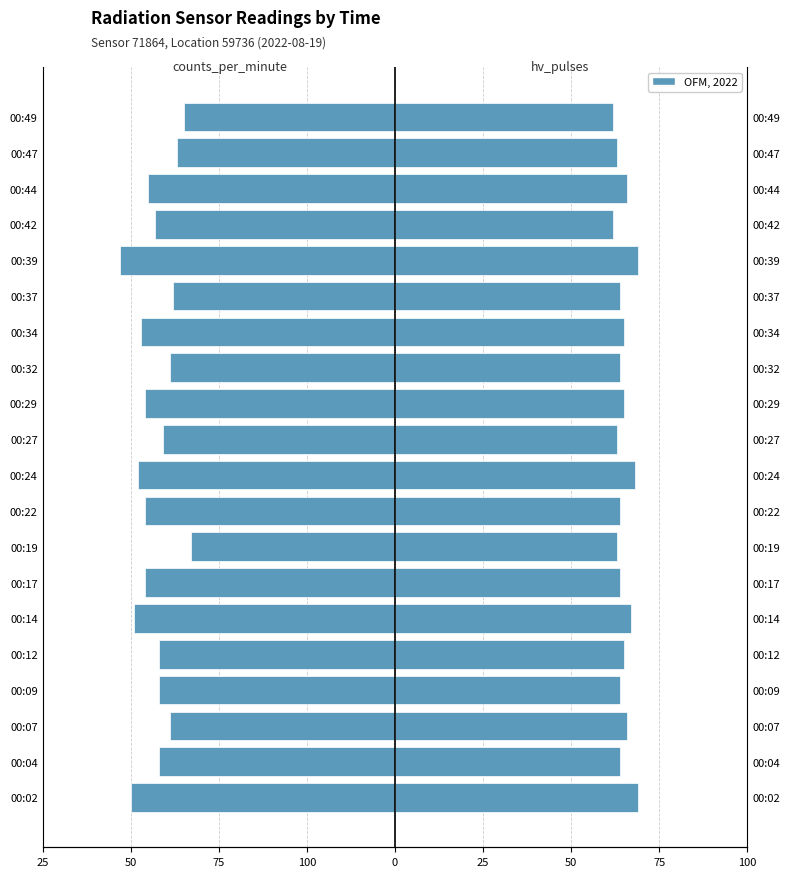

At how many categories does at least one series exceed -13?

20